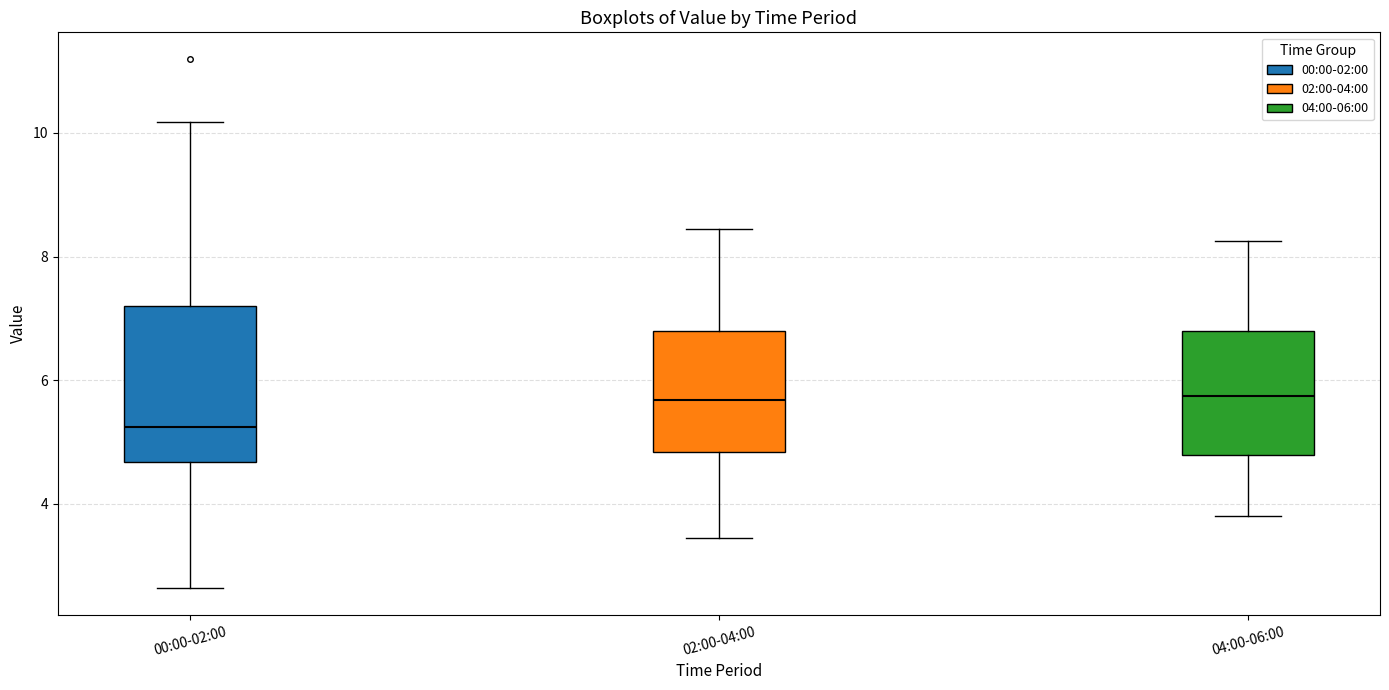

Where is the upper edge of the box for 04:00-06:00 on the y-axis? The values are not printed on the chart, so give them approximately, as read against the axis.

6.8